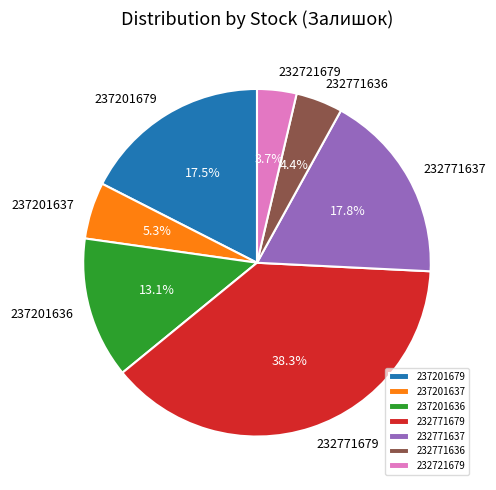

To the nearest percent, what is the difference between the 237201679 and 232721679 slice percentages?

14%